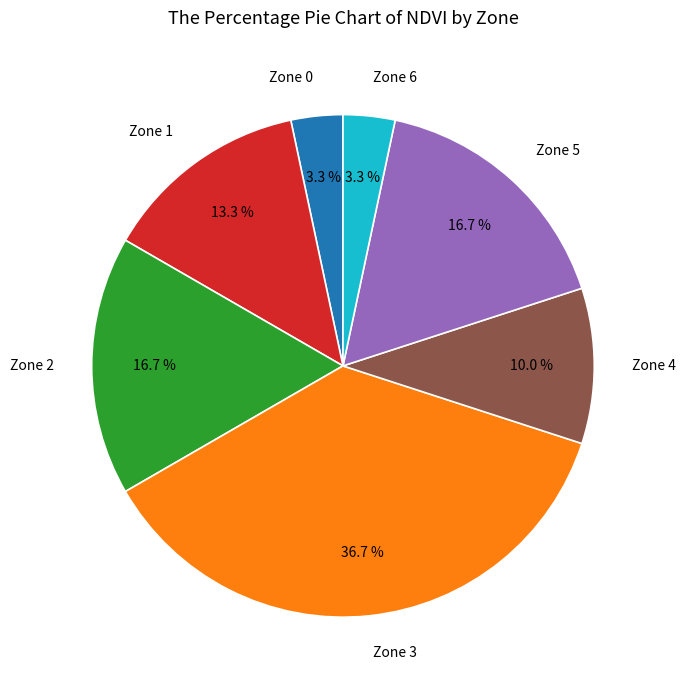

Is there a majority slice in this chart?

No